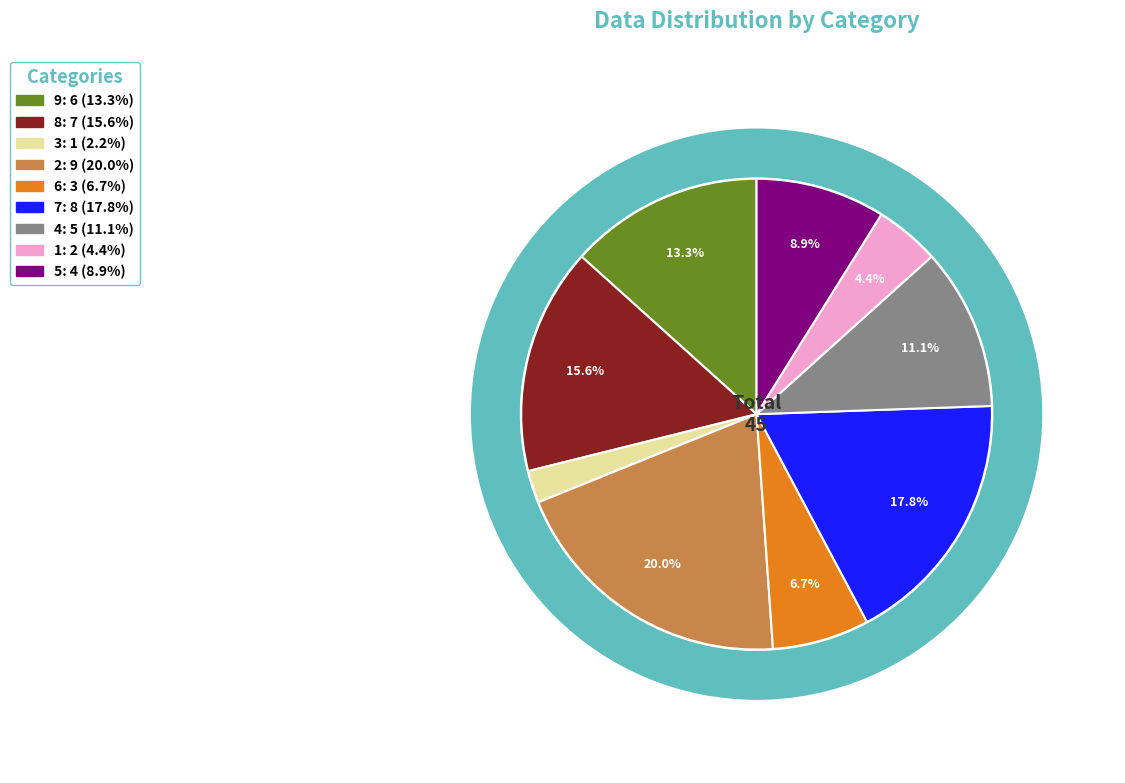

Is there any slice that represents more than half of the pie?

No